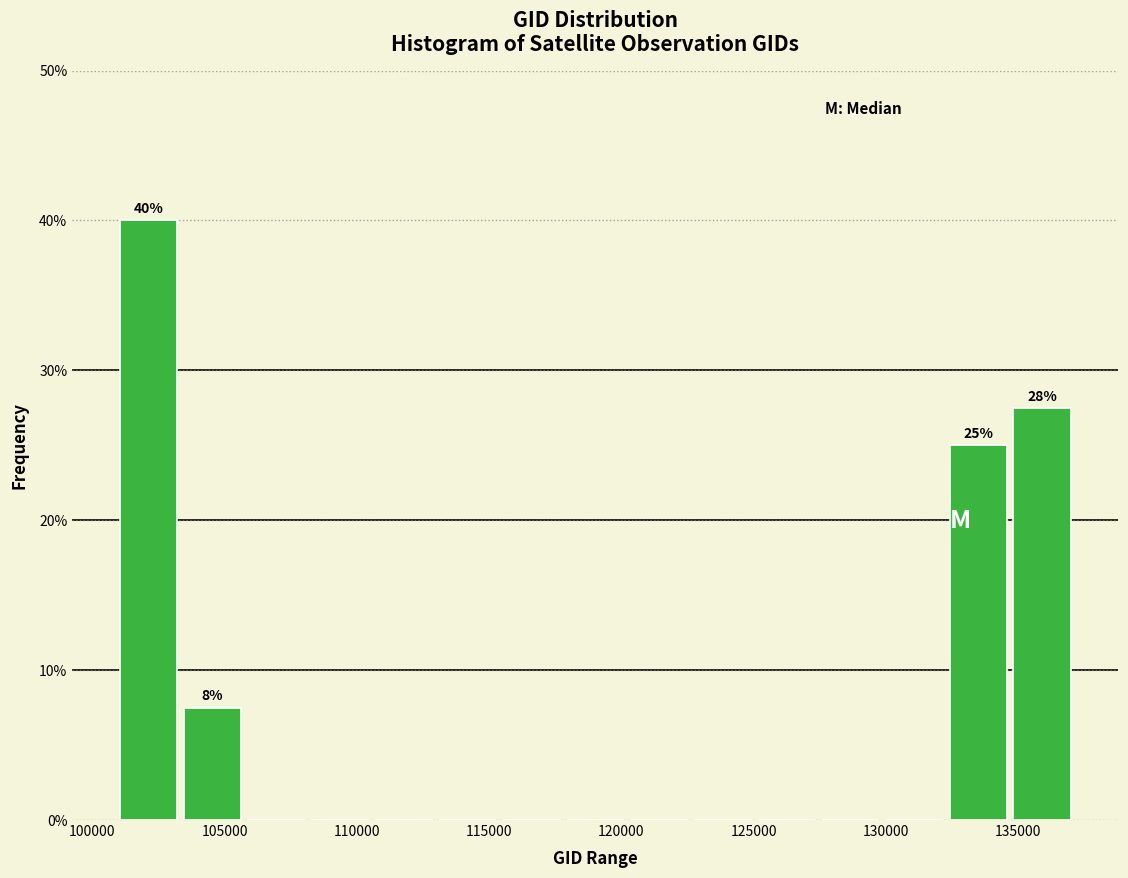

Which range on the x-axis has the tallest bar?

101000 to 103500